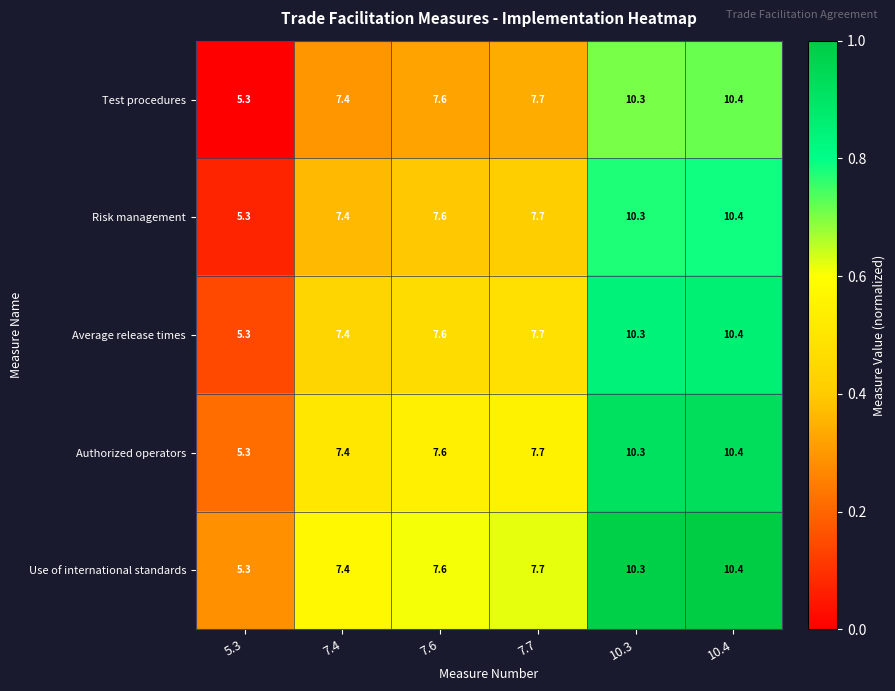

At which category does the chart reach its peak across all series?

10.4